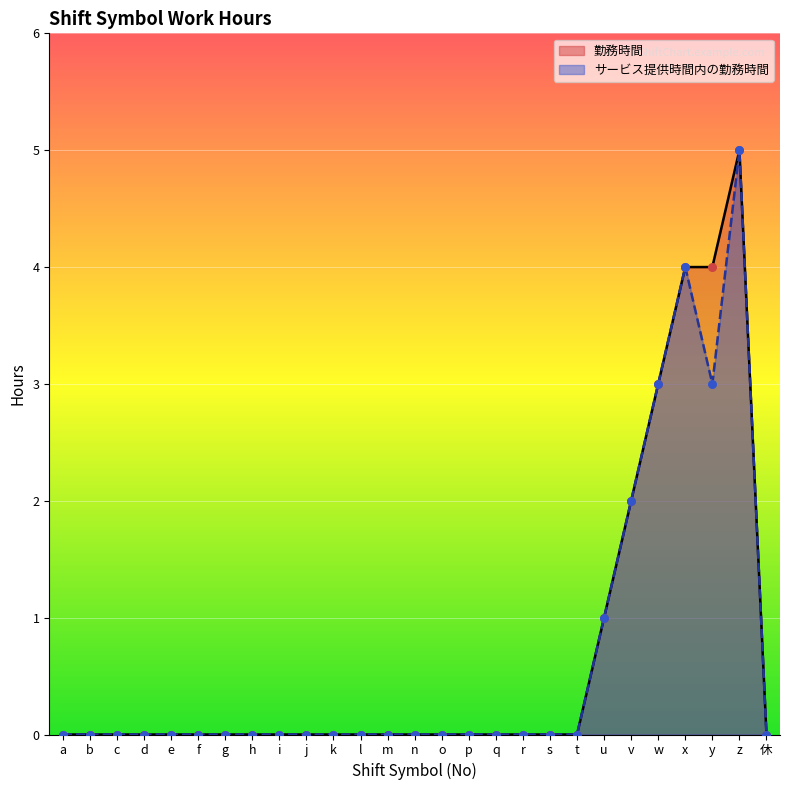

At how many categories does at least one series exceed 2?

4